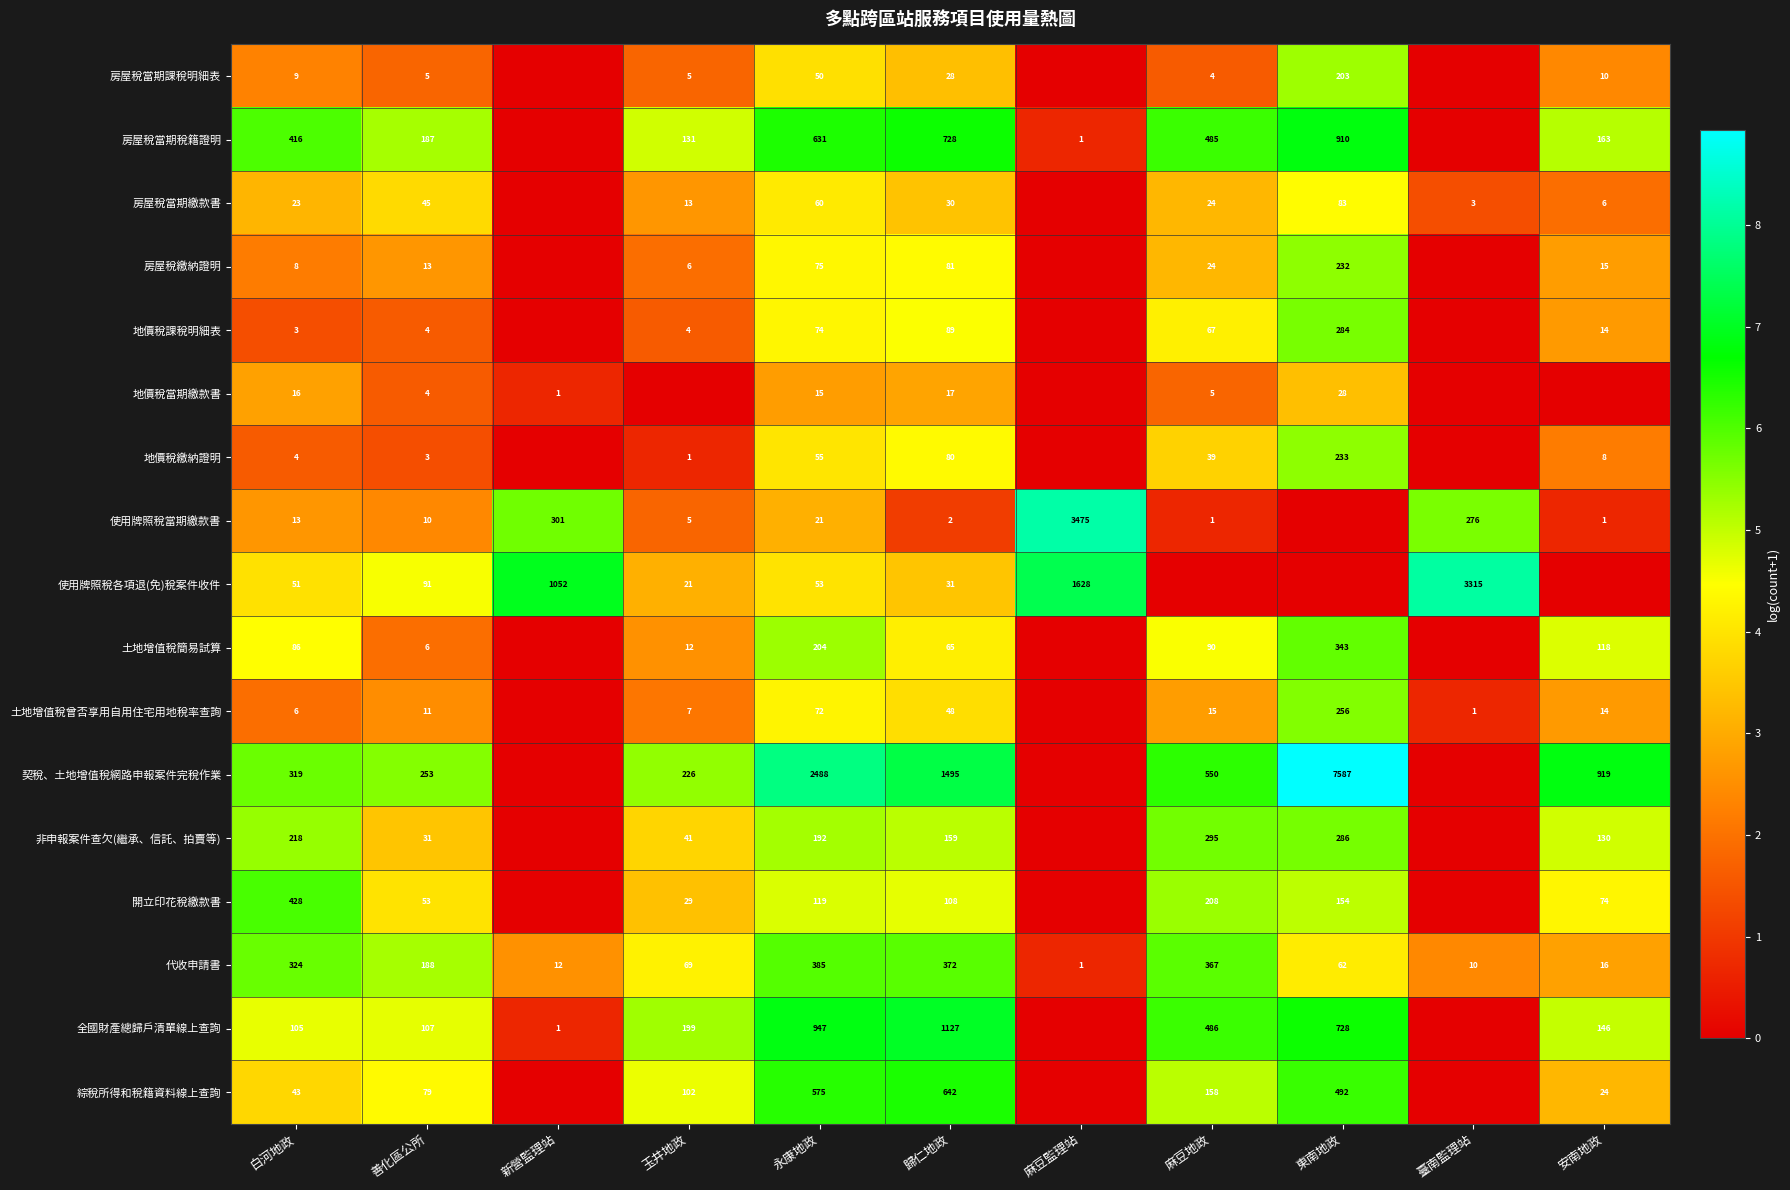

Rank the series at 永康地政 from highest to lowest value.

契稅、土地增值稅網路申報案件完稅作業, 全國財產總歸戶清單線上查詢, 房屋稅當期稅籍證明, 綜稅所得和稅籍資料線上查詢, 代收申請書, 土地增值稅簡易試算, 非申報案件查欠(繼承、信託、拍賣等), 開立印花稅繳款書, 房屋稅繳納證明, 地價稅課稅明細表, 土地增值稅曾否享用自用住宅用地稅率查詢, 房屋稅當期繳款書, 地價稅繳納證明, 使用牌照稅各項退(免)稅案件收件, 房屋稅當期課稅明細表, 使用牌照稅當期繳款書, 地價稅當期繳款書